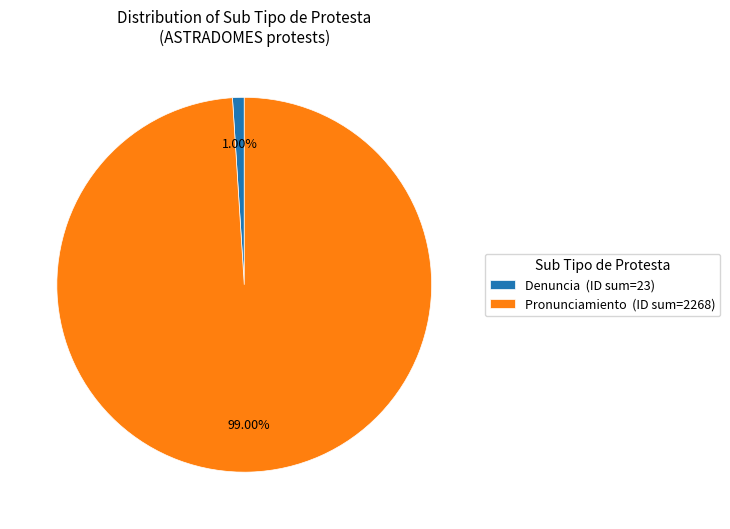

Is the sum of Denuncia (ID sum=23) and Pronunciamiento (ID sum=2268) greater than half?

Yes